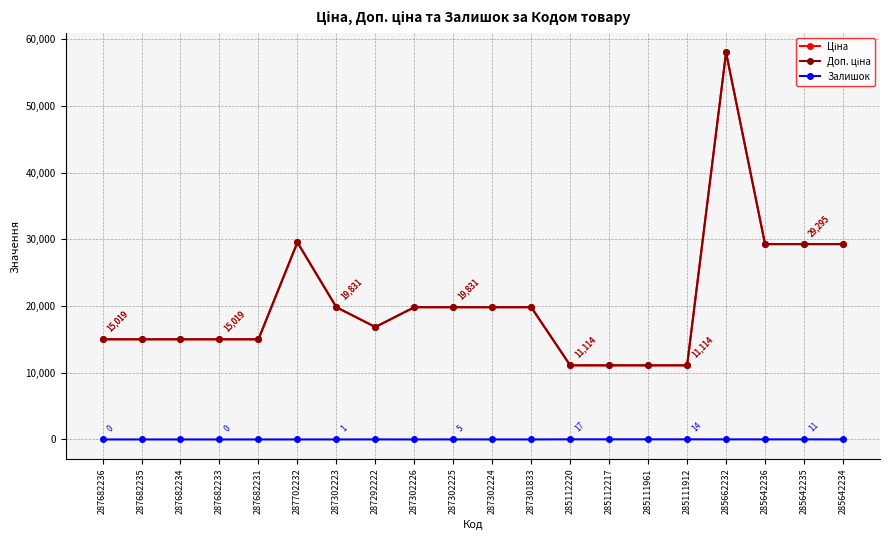

Read the Ціна value at 287682233.

15019.2